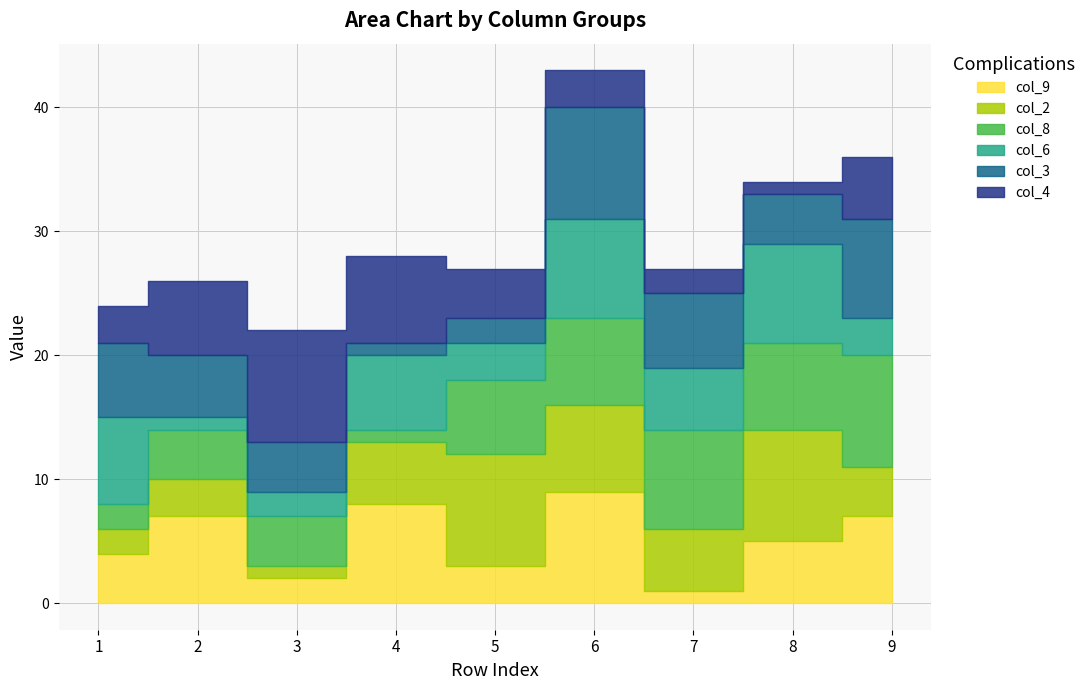

What is the difference between the second highest and minimum values in the col_9 series?

7